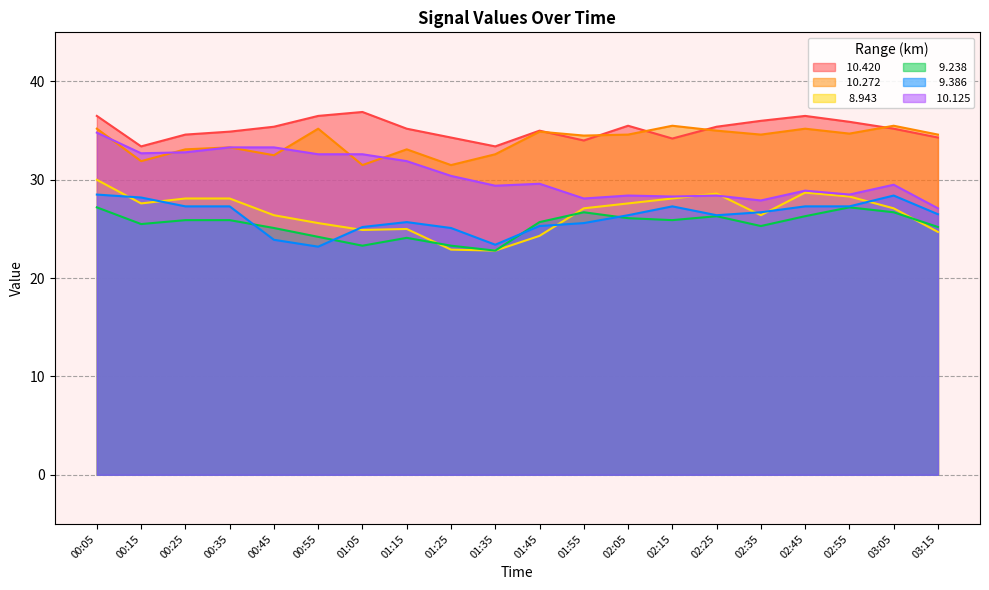

At which category does the chart reach its minimum across all series?

01:35